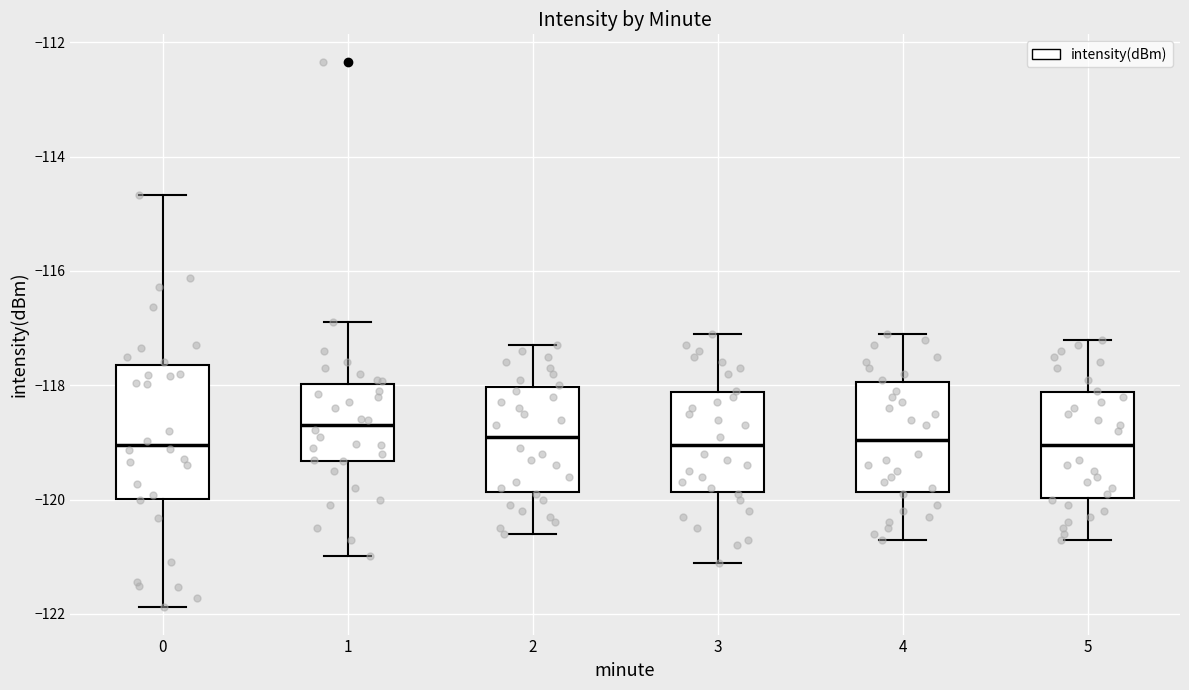

Where is the upper edge of the box at x = 5 on the y-axis? The values are not printed on the chart, so give them approximately, as read against the axis.

-118.2